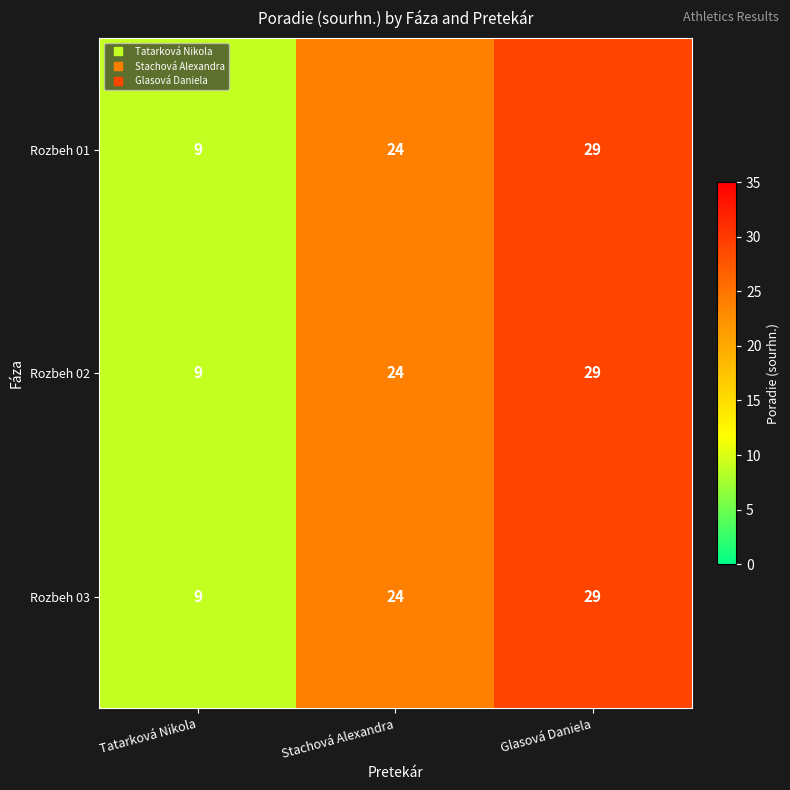

True or false: Rozbeh 02 has a value of 29 at Glasová Daniela.

True